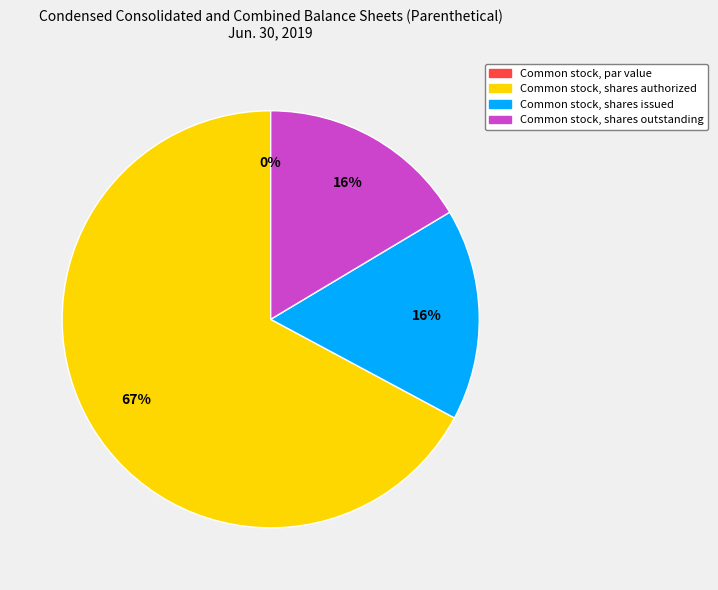

The Common stock, shares issued slice represents 3% of the pie. True or false?

False